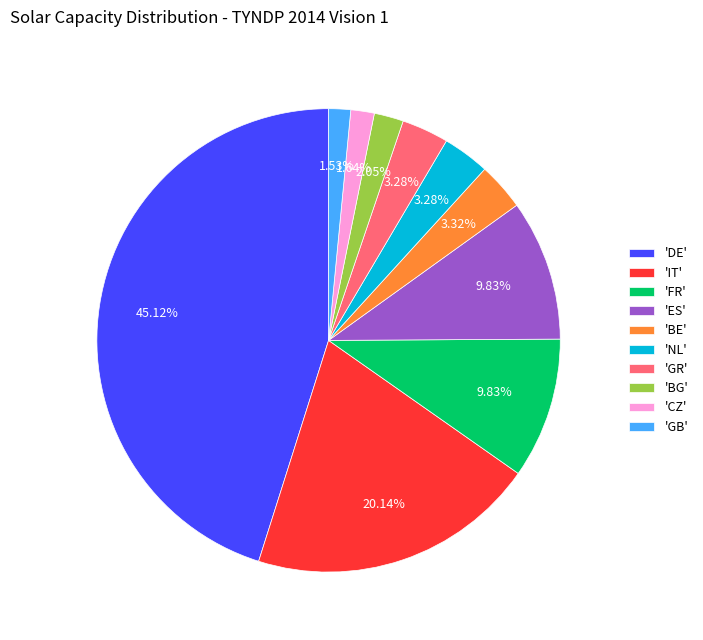

How many slices are in this pie chart?

10